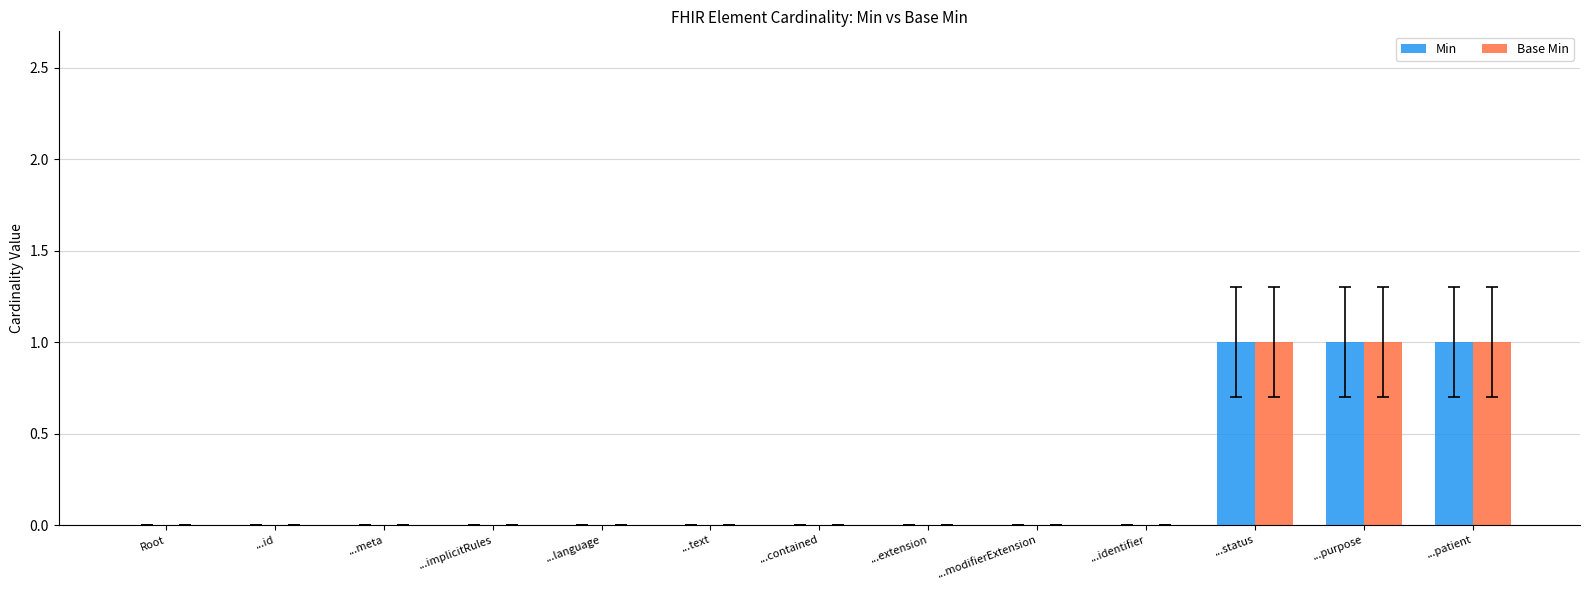

What is the sum of all Base Min values?

3